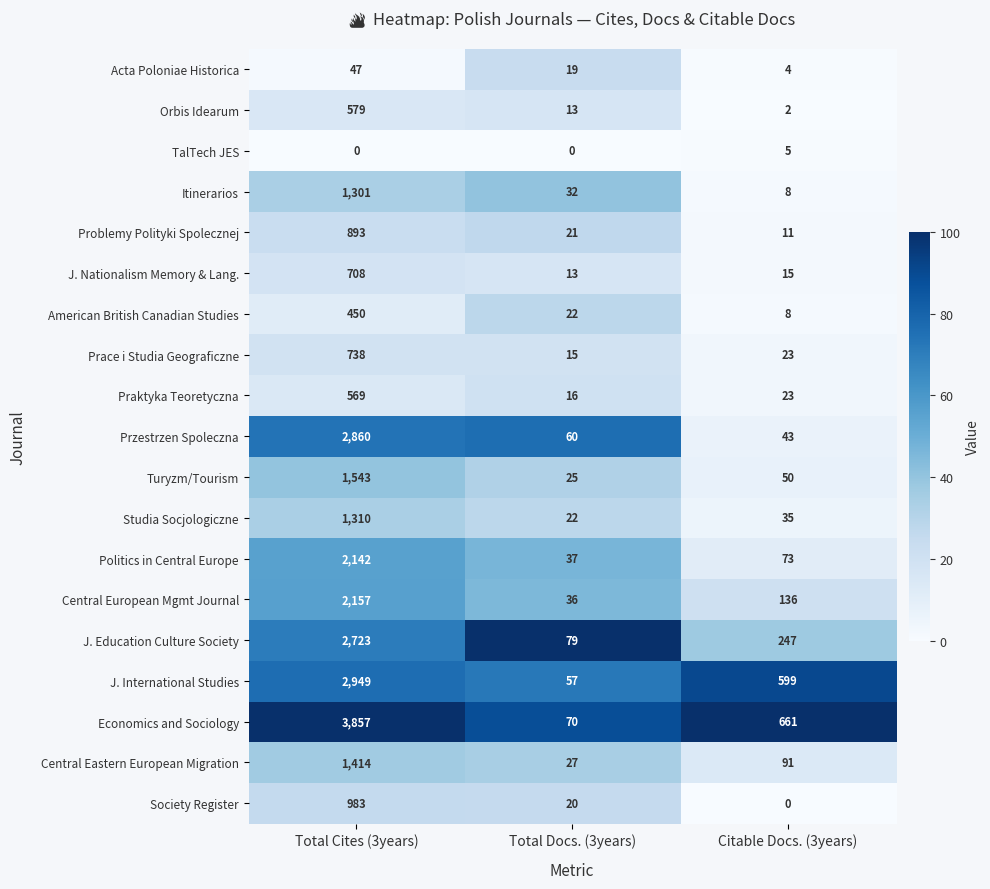

The Central European Mgmt Journal series shows 18 at Total Docs. (3years). True or false?

False